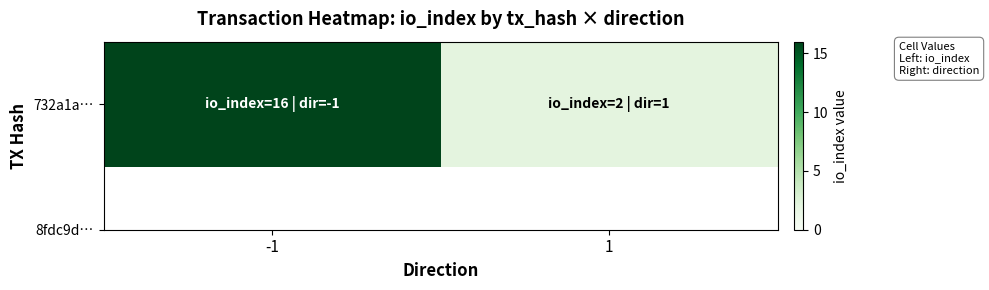

Reading left to right, extract all data points from this chart.

-1=16	1=2